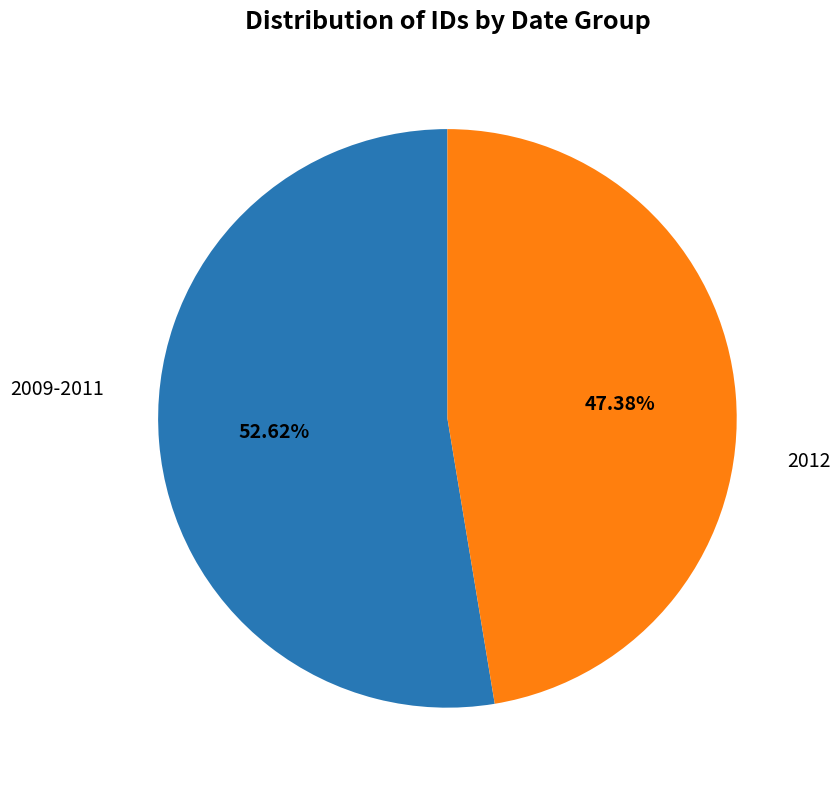

Which category has the smallest portion of the pie?

2012